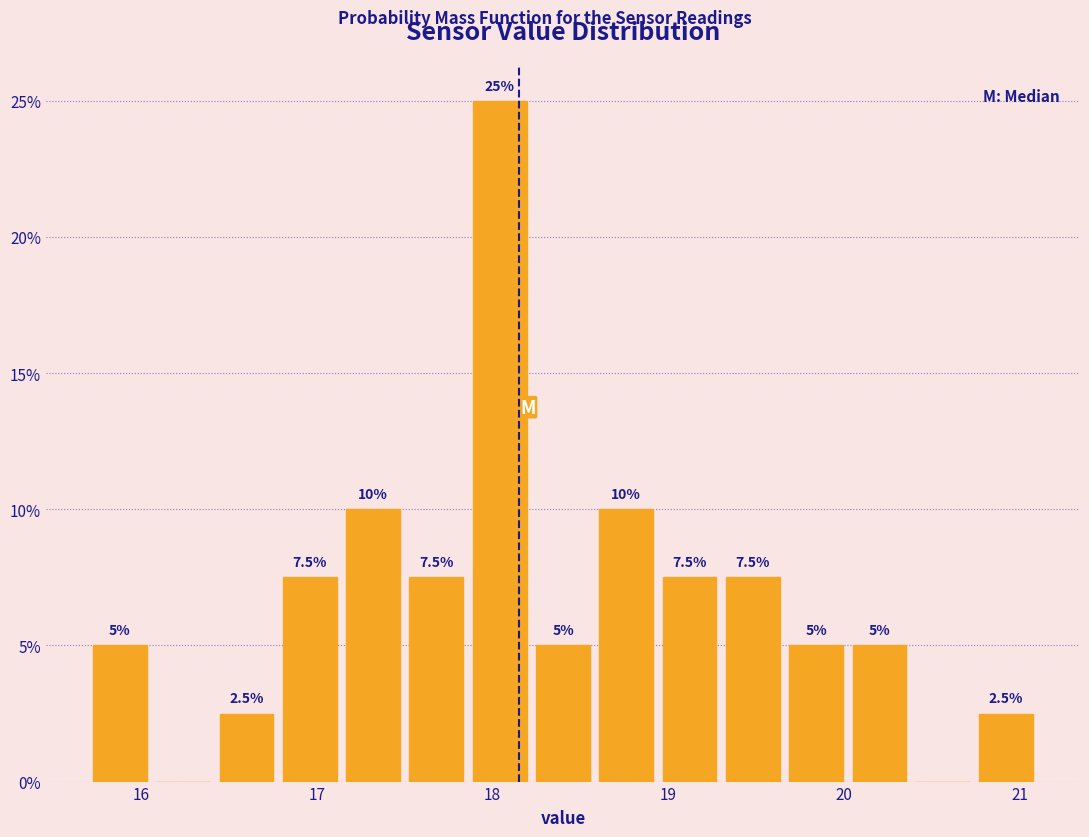

Around what value on the x-axis is the tallest bar? Give the approximate position of its centre, as read against the axis.

18.0